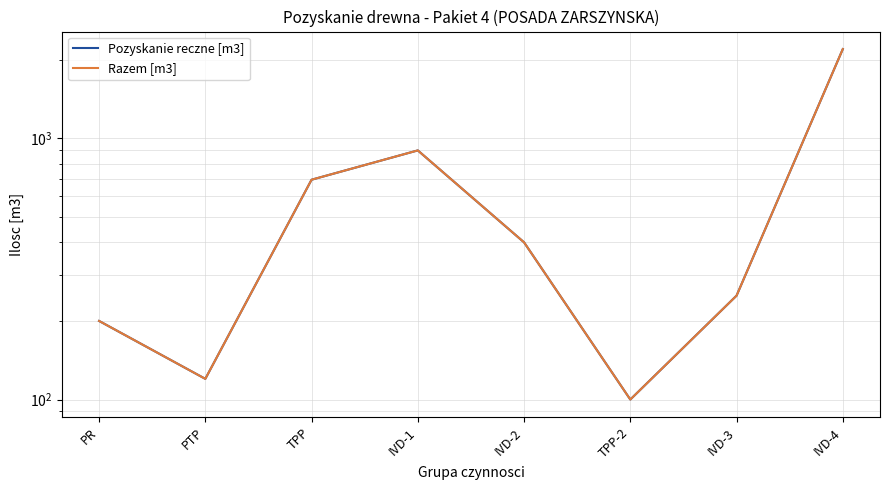

At TPP-2, list the series in order from largest to smallest.

Pozyskanie reczne [m3], Razem [m3]